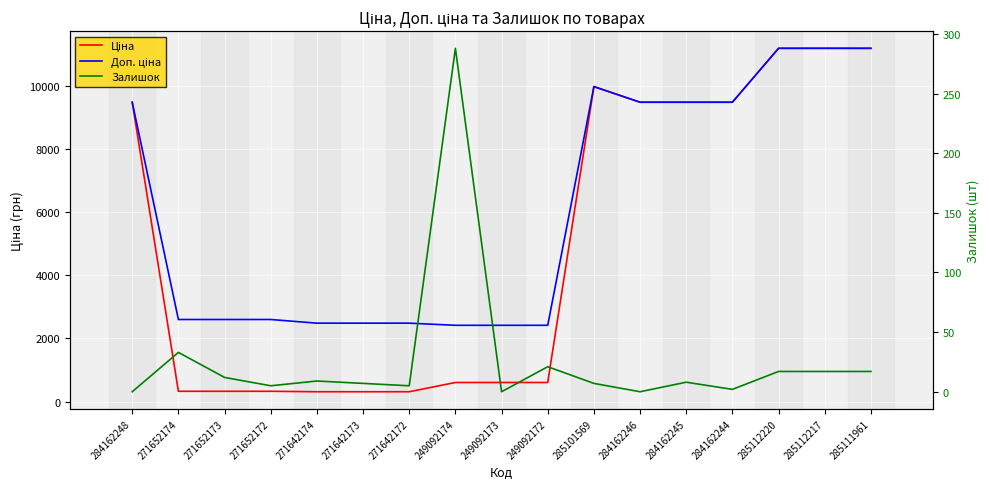

True or false: Ціна and Доп. ціна cross at least once.

False